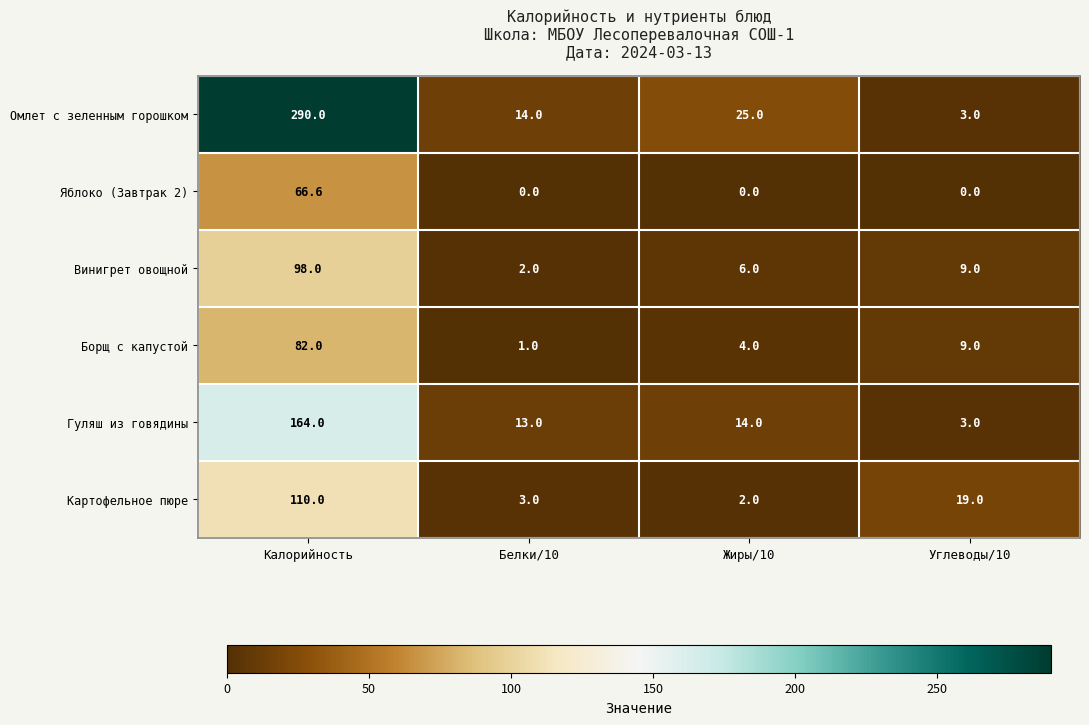

What is the approximate value of Картофельное пюре at Калорийность?

110.0